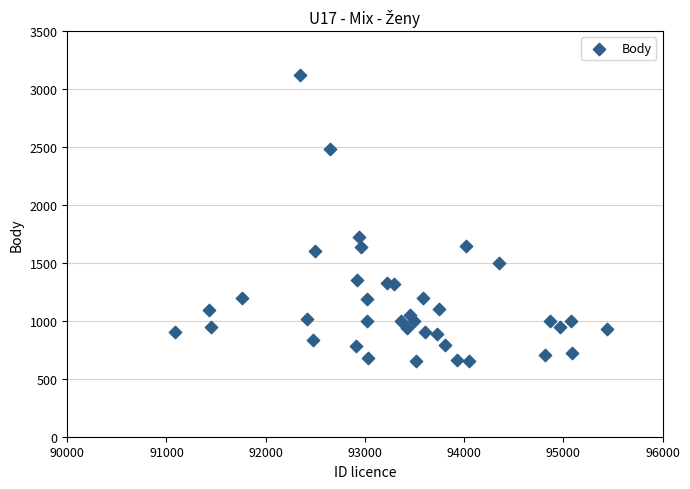

What is the range of Y values (max minus min)?

2470